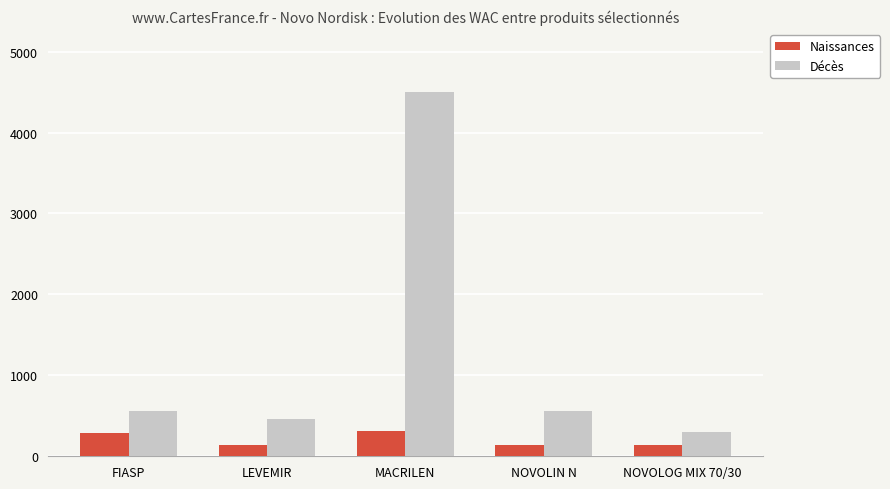

What is the minimum value shown in the chart?

137.7